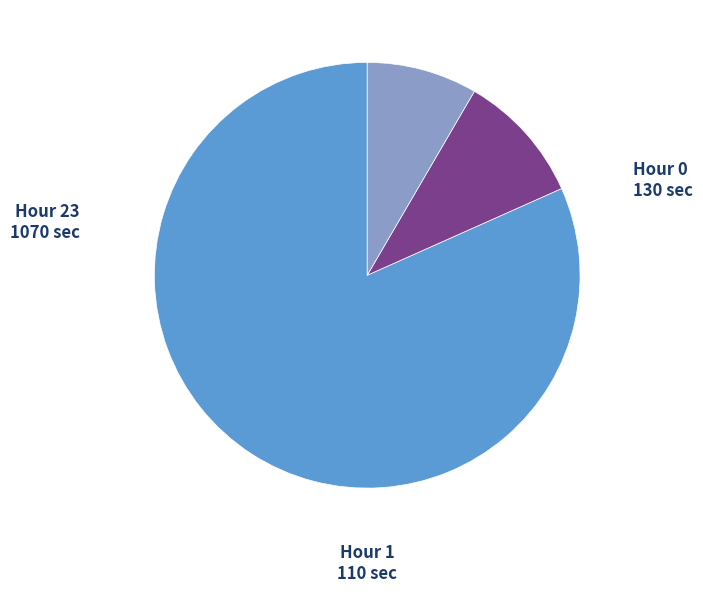

Is the sum of Hour 23 and Hour 1 greater than half?

Yes